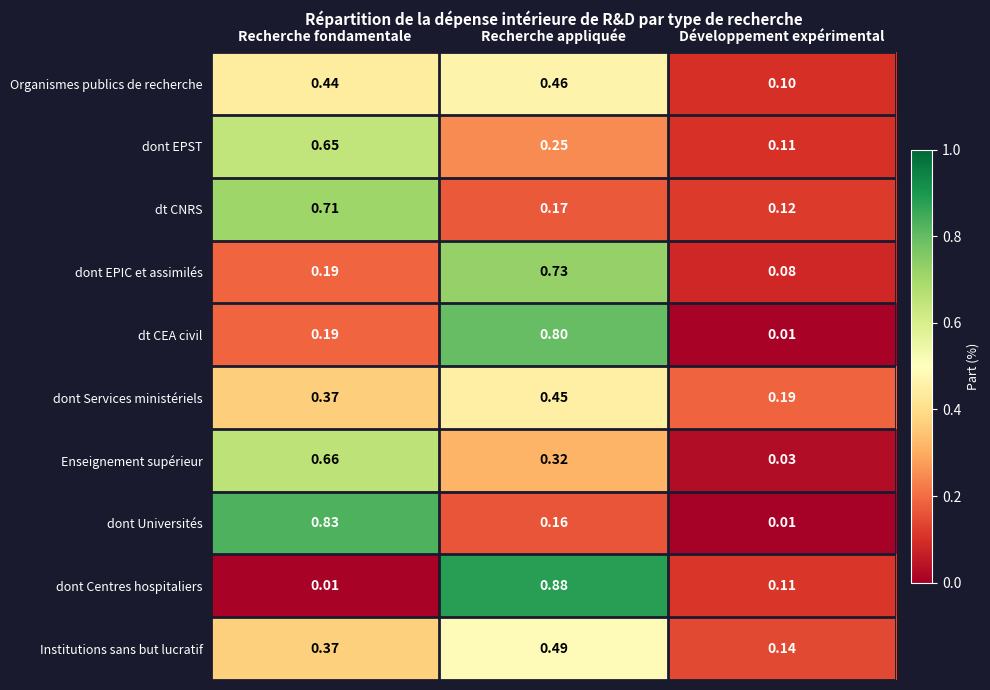

List the series in order of their peak value, highest first.

dont Centres hospitaliers, dont Universités, dt CEA civil, dont EPIC et assimilés, dt CNRS, Enseignement supérieur, dont EPST, Institutions sans but lucratif, Organismes publics de recherche, dont Services ministériels